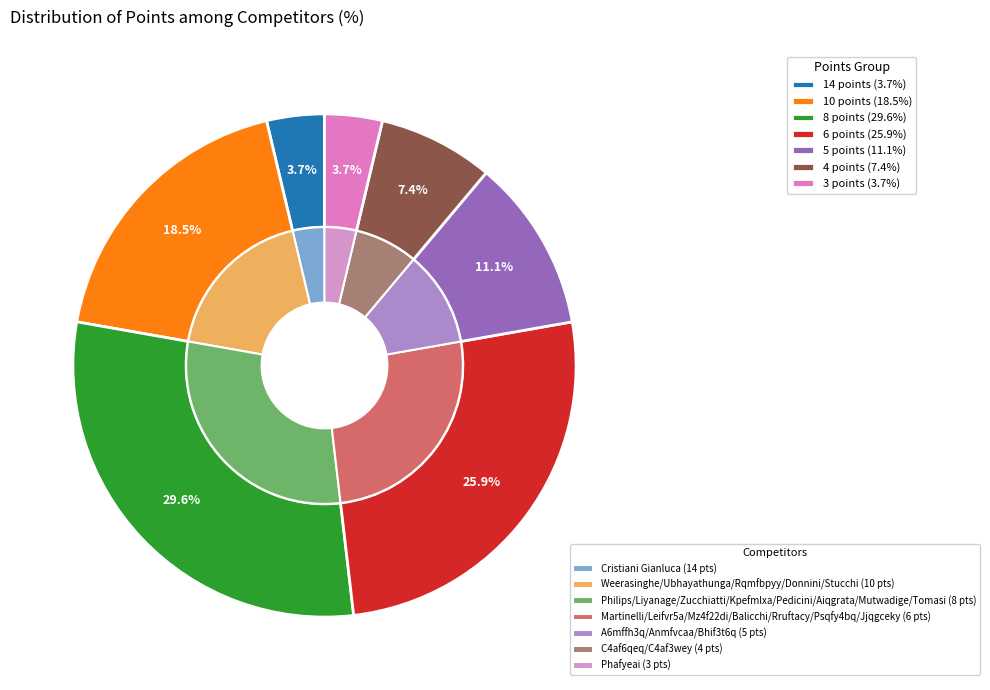

What is the largest slice in the pie chart?

8 points